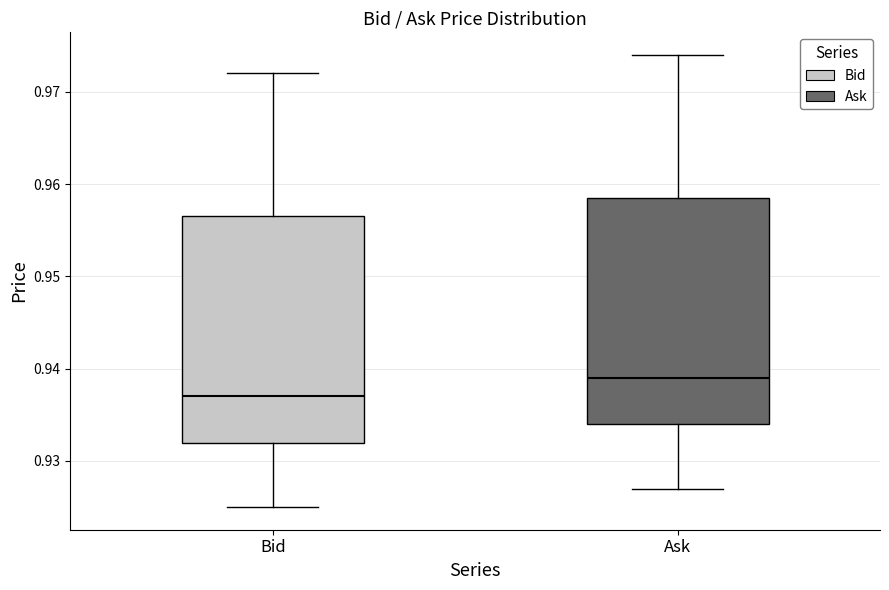

Reading left to right, read every box against the y-axis: the position of its median line, the range the box covers, and the ends of its whiskers. The values are not printed on the chart, so give them approximately, as read against the axis.

Bid: median 0.937, box 0.932 to 0.957, whiskers 0.925 to 0.972
Ask: median 0.939, box 0.934 to 0.959, whiskers 0.927 to 0.974